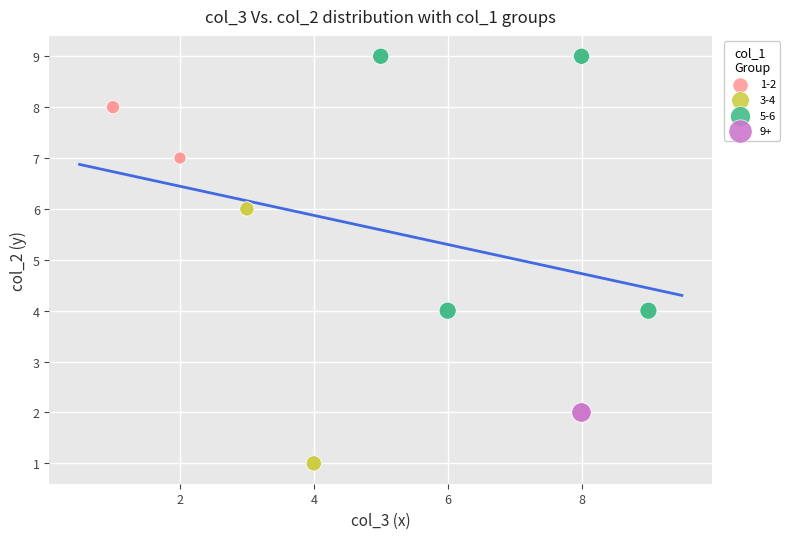

What are all the series names shown in the legend?

1-2, 3-4, 5-6, 9+